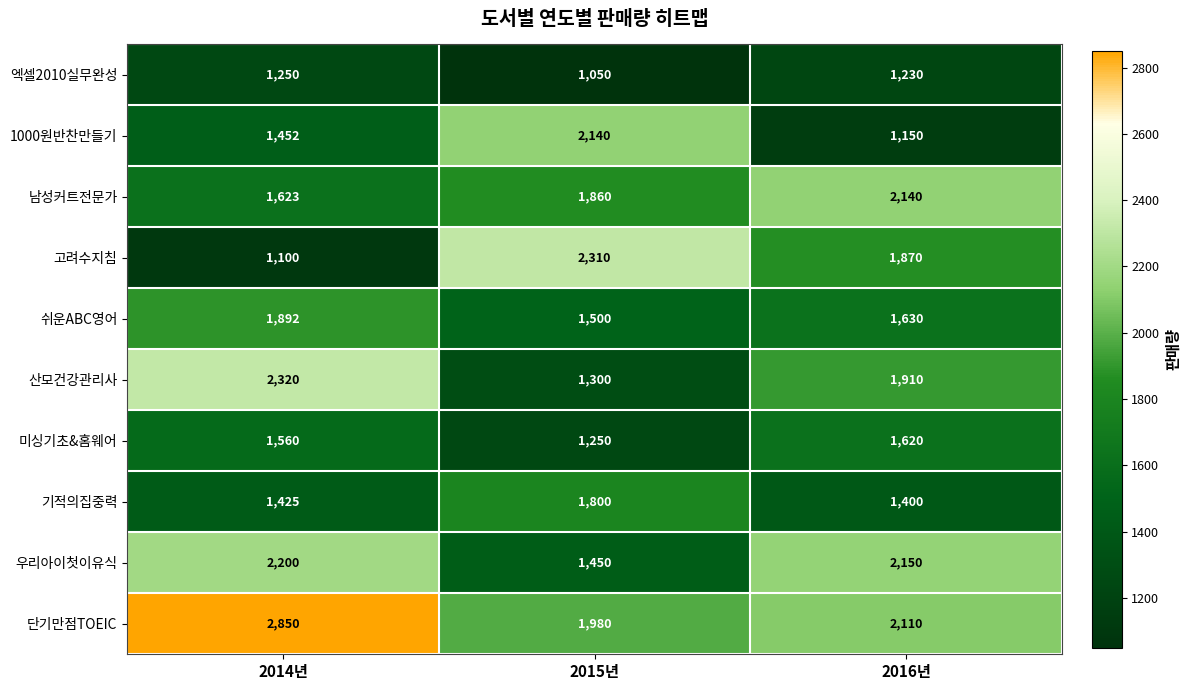

Which category has the highest value in the 쉬운ABC영어 series?

2014년